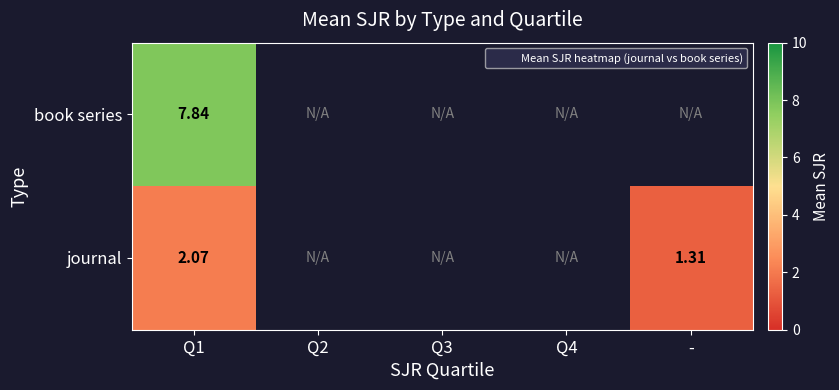

Which has a higher value, Q4 or -?

-